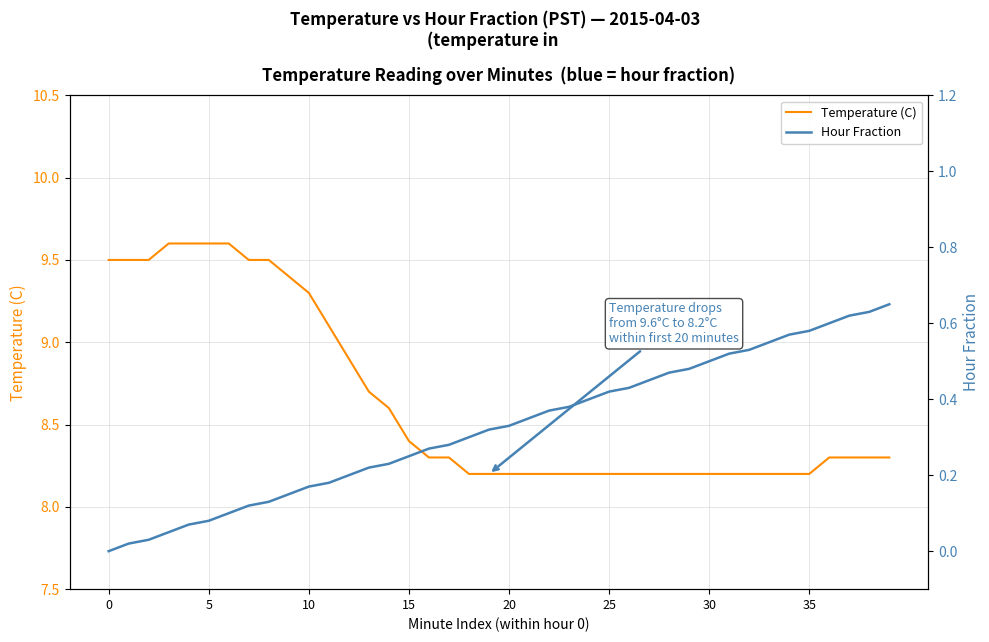

True or false: Temperature (C) and Hour Fraction cross at least once.

False